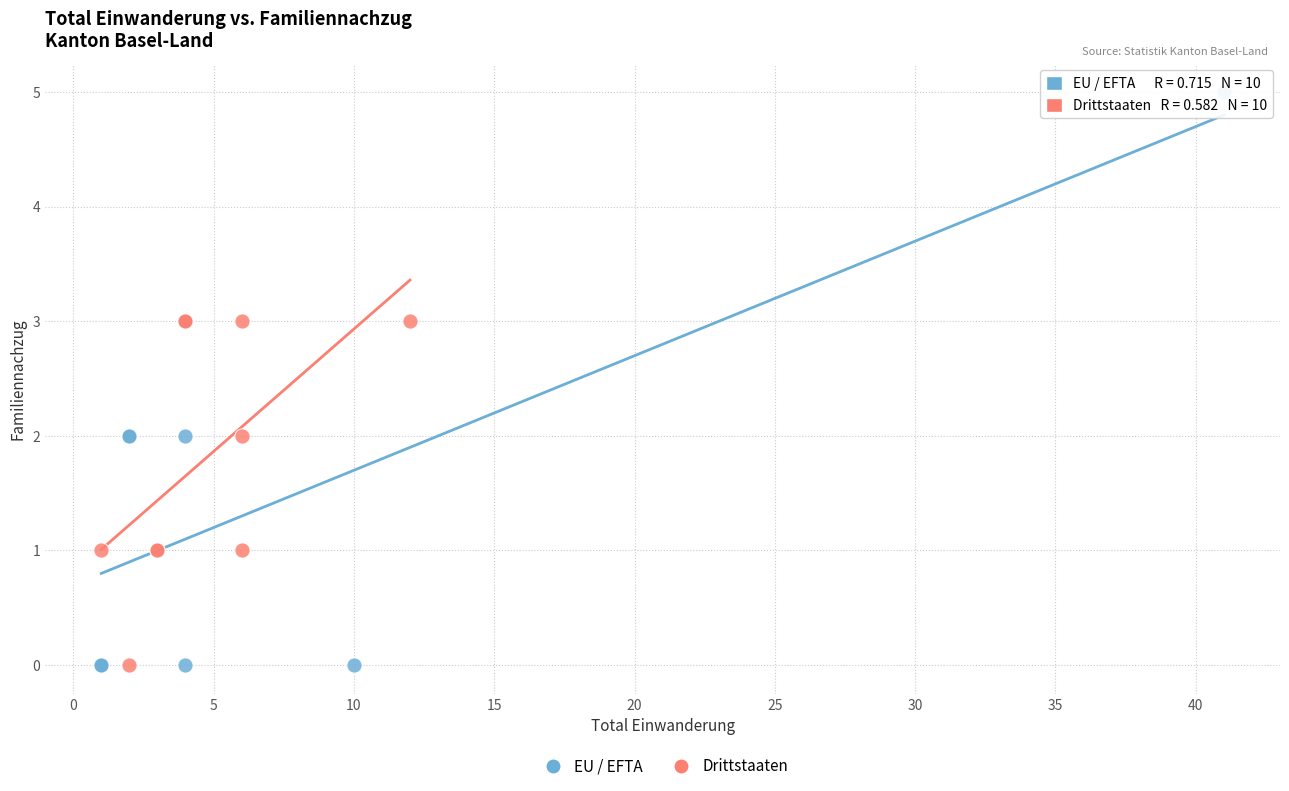

Which series reaches the maximum Y coordinate?

EU / EFTA